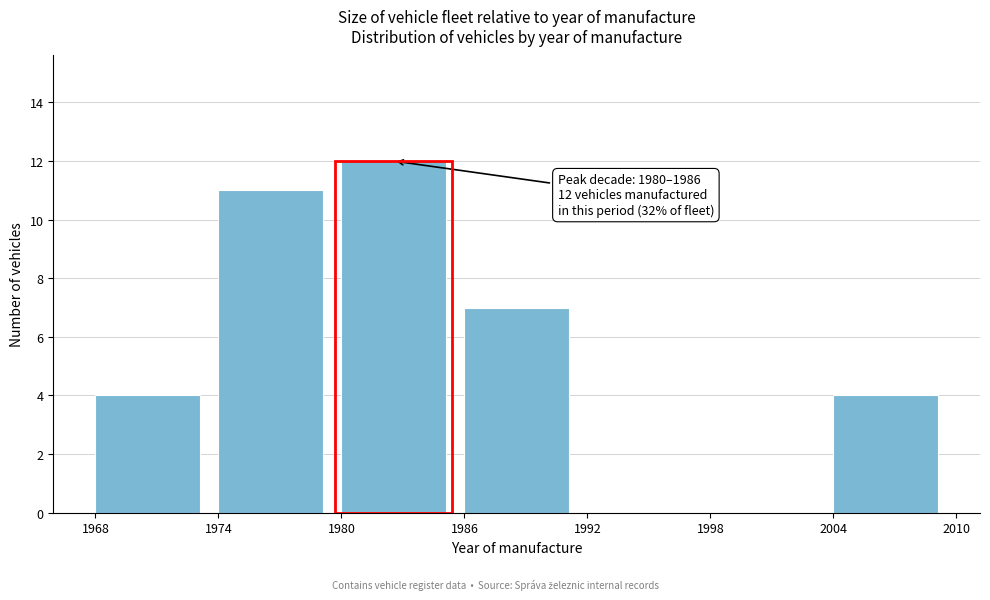

Over which range of the x-axis is the bar tallest?

1980 to 1986